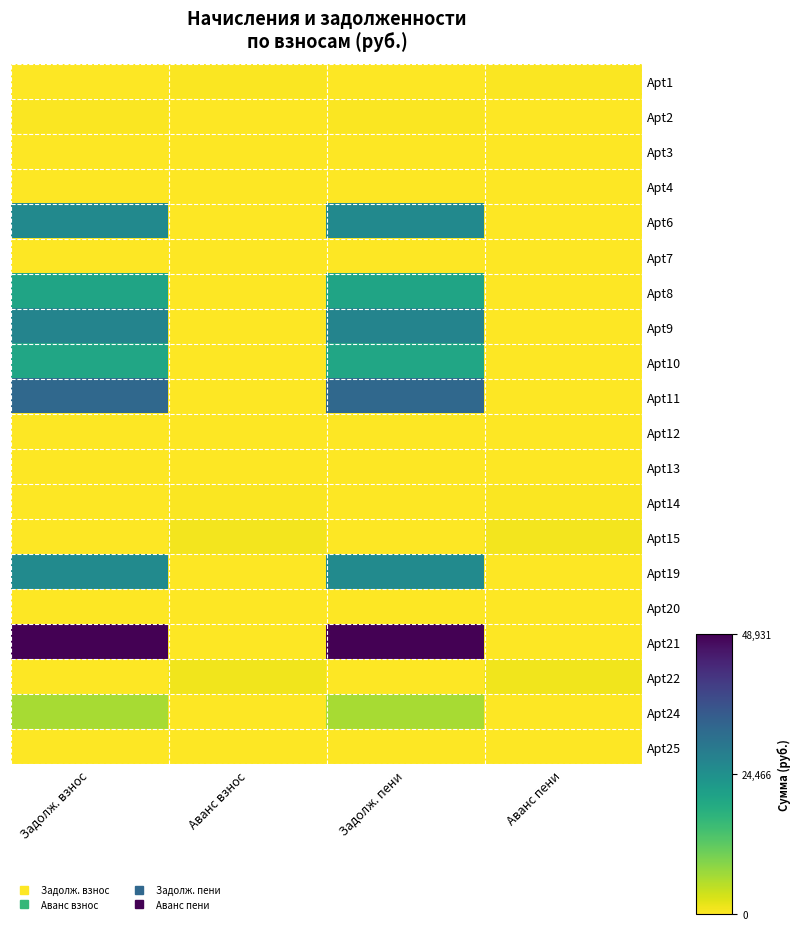

Which has a higher value, Аванс пени or Задолж. пени?

Аванс пени